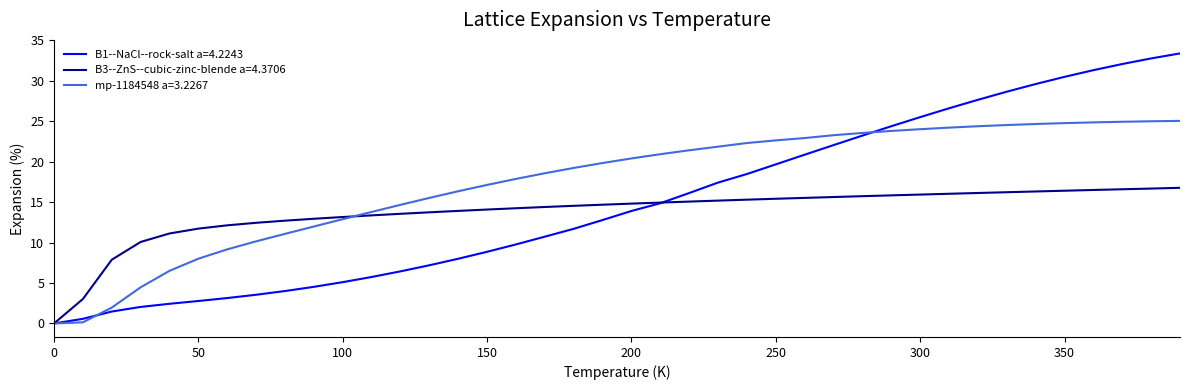

Which series has the largest range (max minus min)?

B1--NaCl--rock-salt a=4.2243